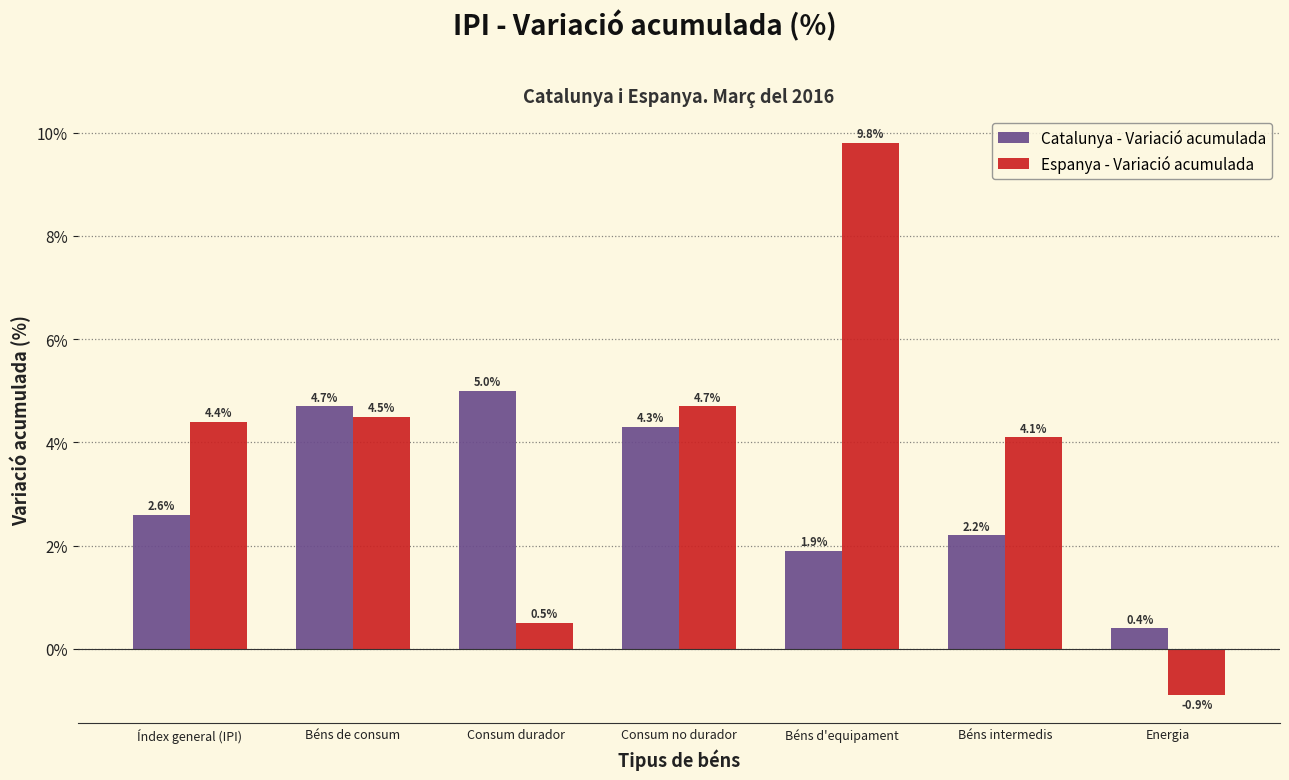

Reading left to right, list all the values displayed in this chart.

Catalunya - Variació acumulada: Índex general (IPI)=2.6	Béns de consum=4.7	Consum durador=5.0	Consum no durador=4.3	Béns d'equipament=1.9	Béns intermedis=2.2	Energia=0.4
Espanya - Variació acumulada: Índex general (IPI)=4.4	Béns de consum=4.5	Consum durador=0.5	Consum no durador=4.7	Béns d'equipament=9.8	Béns intermedis=4.1	Energia=-0.9